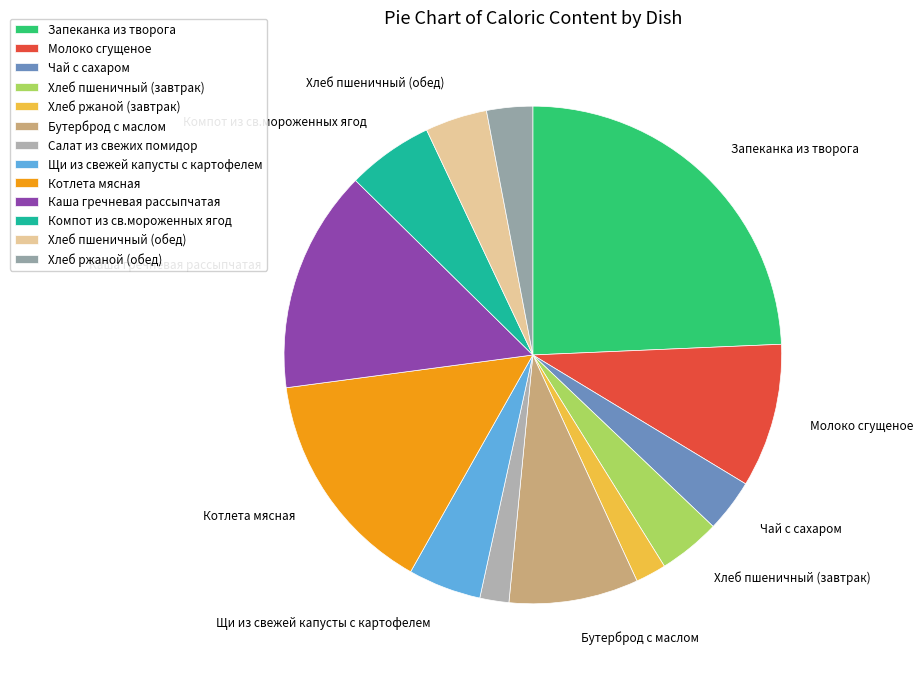

To the nearest percent, what percentage of the pie is Запеканка из творога?

24%